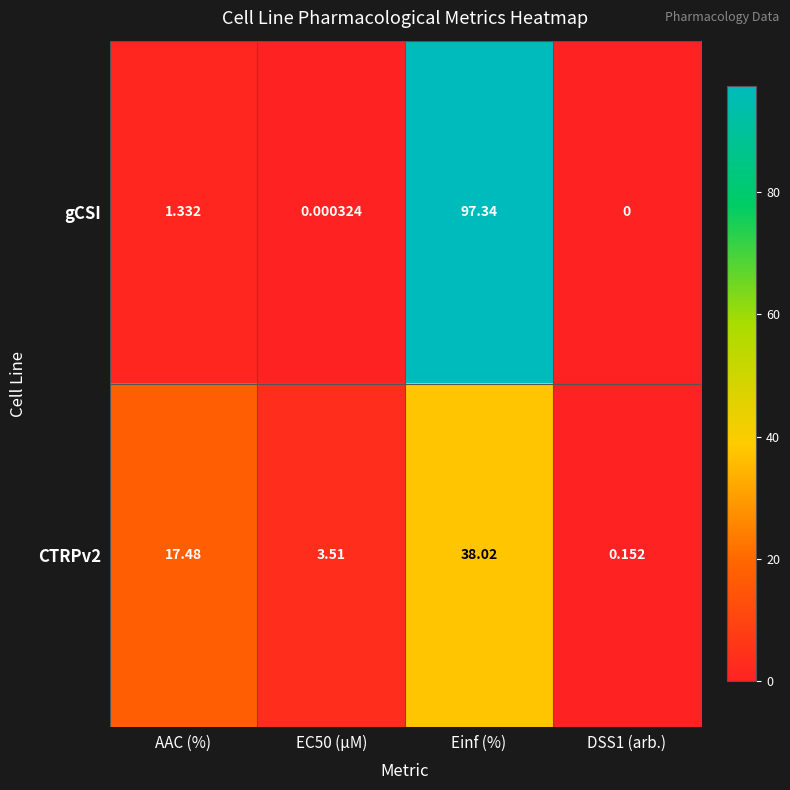

At which category is the sum across all series the highest?

Einf (%)